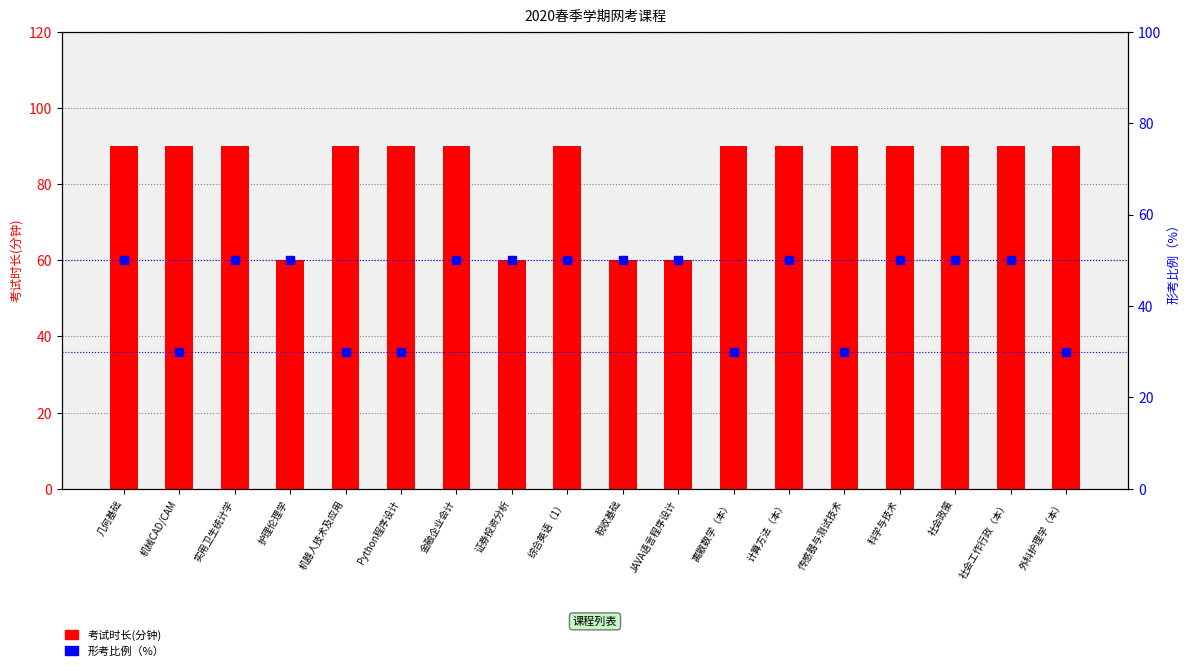

What is the total value across all series at 证券投资分析?

110